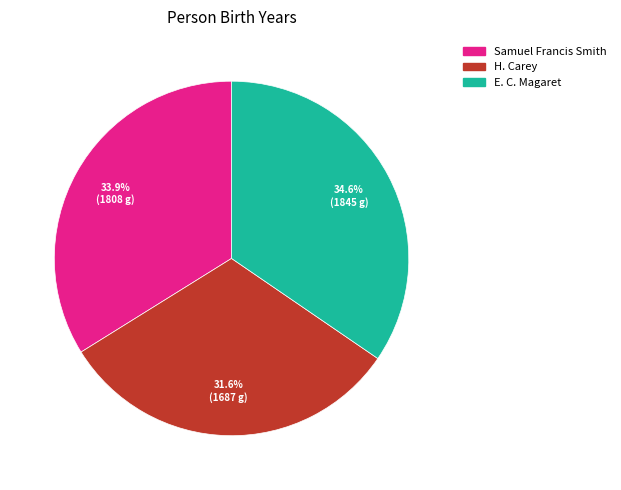

Rank the categories by value from lowest to highest.

H. Carey, Samuel Francis Smith, E. C. Magaret